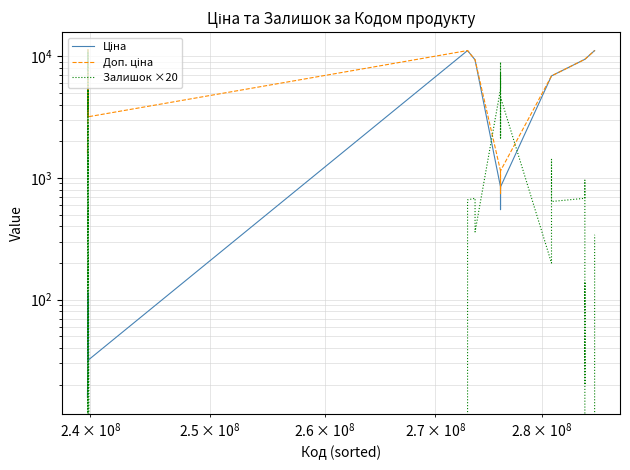

Which series ends up on top after the final intersection of Залишок ×20 and Ціна?

Ціна